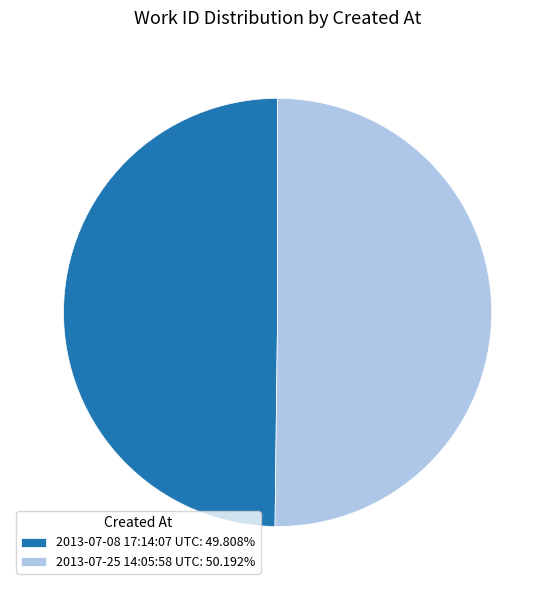

True or false: 2013-07-08 17:14:07 UTC accounts for 50% of the total.

True